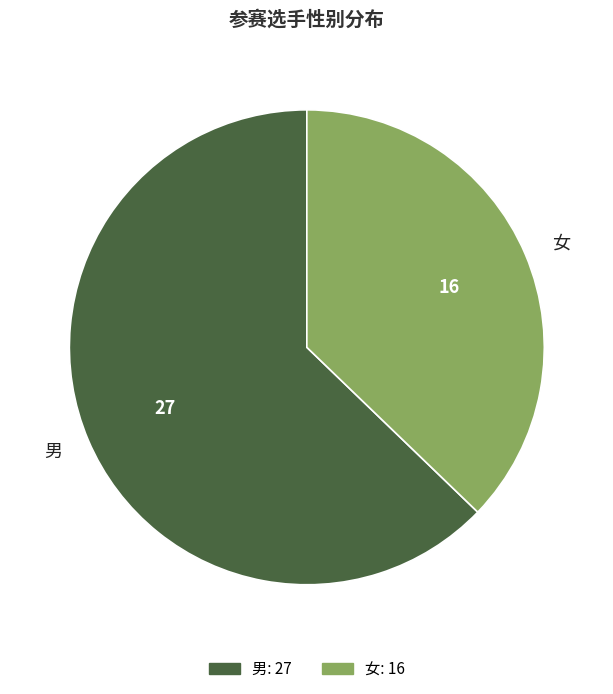

Combined, do 女 and 男 account for over 50%?

Yes